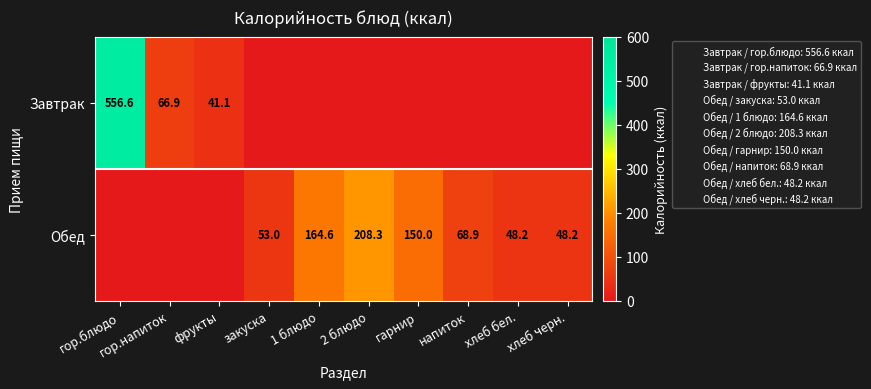

What is the sum of the Обед values at 1 блюдо and закуска?

217.6